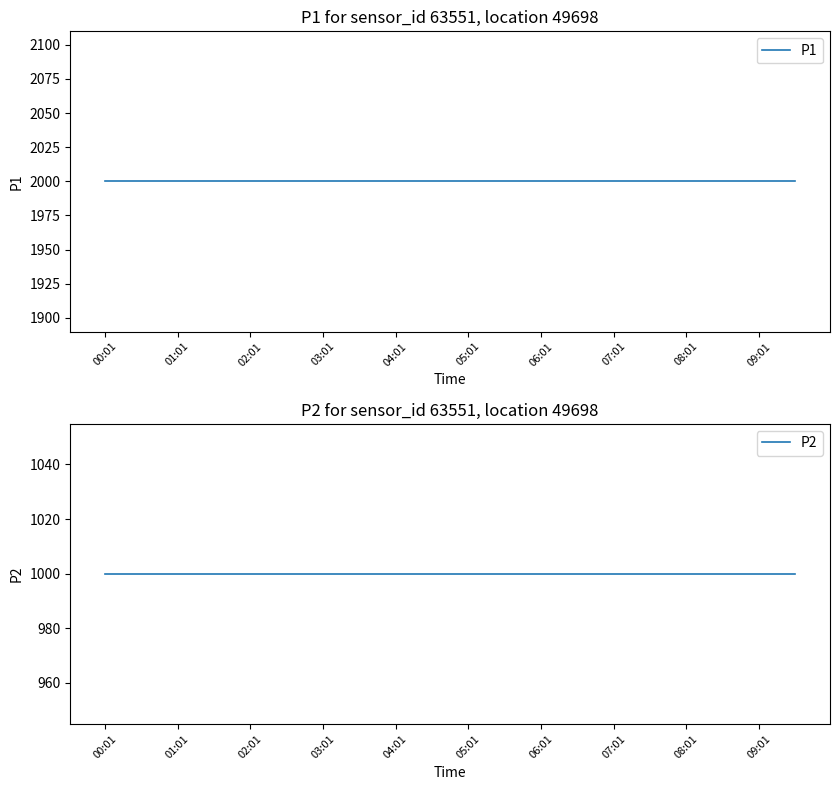

True or false: P1 and P2 cross at least once.

False